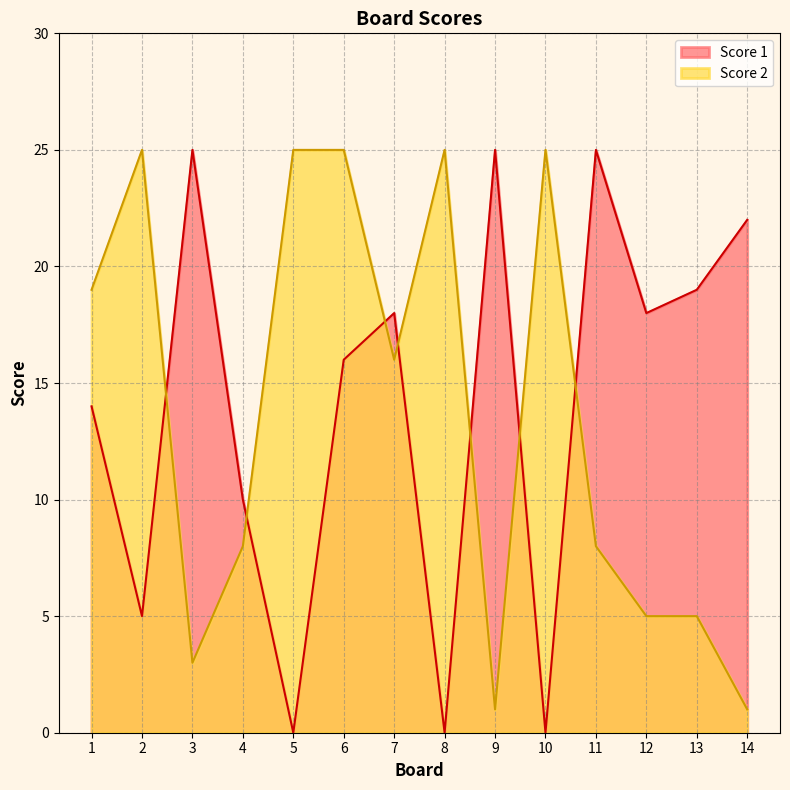

What are all the series names shown in the legend?

Score 1, Score 2